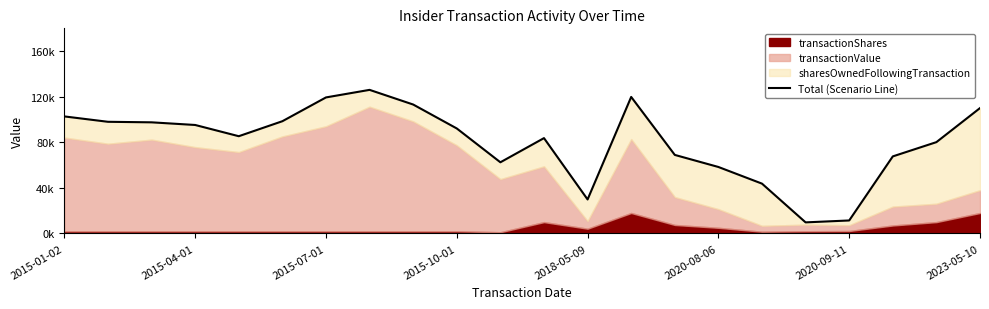

Rank the categories by value from highest to lowest.

2023-05-10, 13, 2020-09-11, 8, 21, 2015-01-02, 2020-08-06, 2015-04-01, 2015-07-01, 2015-10-01, 9, 2018-05-09, 11, 20, 14, 19, 10, 15, 16, 12, 18, 17